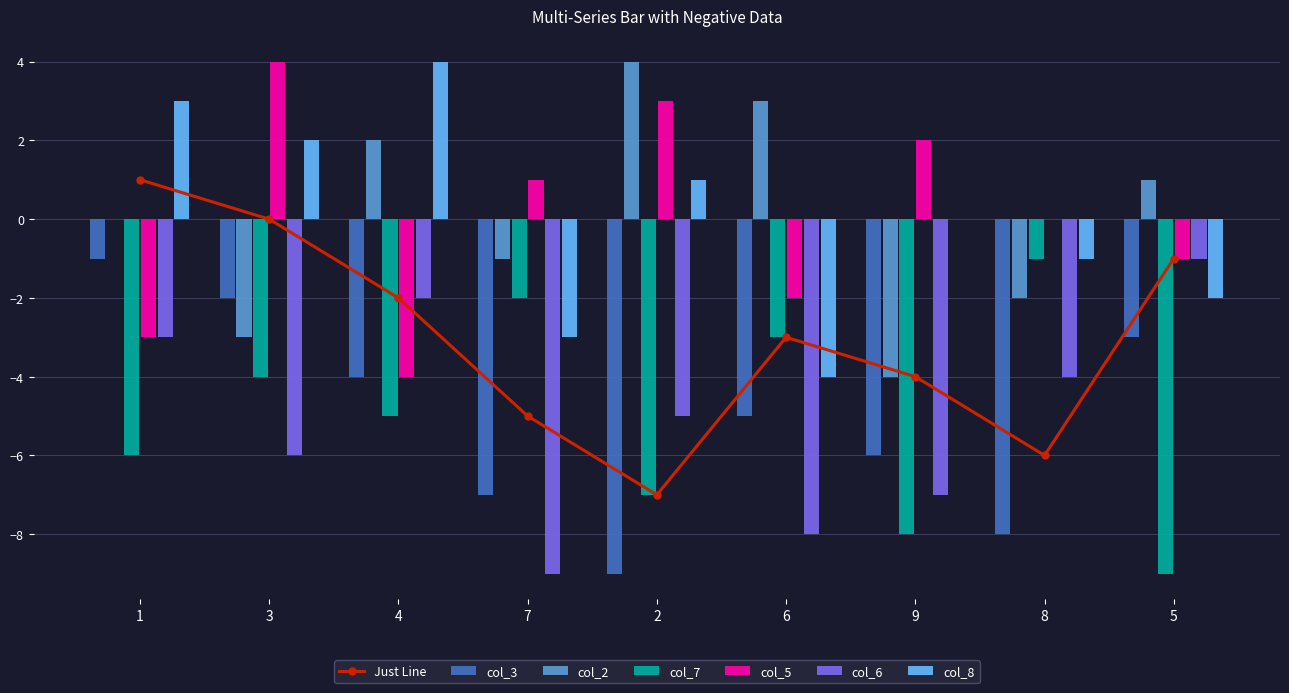

What is the sum of all col_7 values?

-45